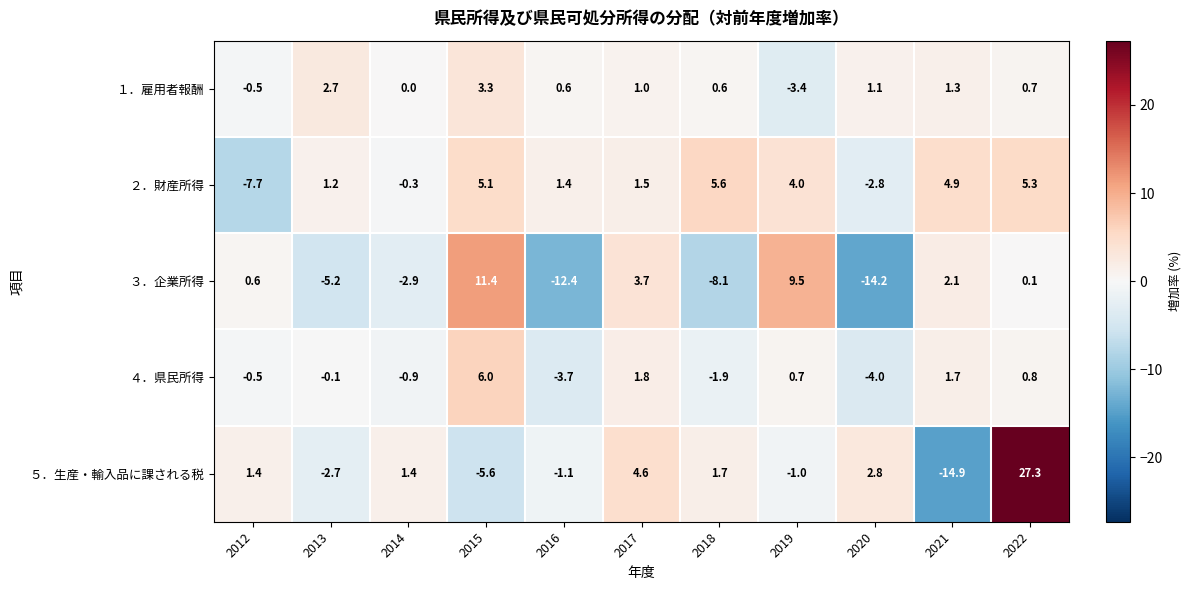

What is the difference between the ５．生産・輸入品に課される税 values at 2014 and 2016?

2.5